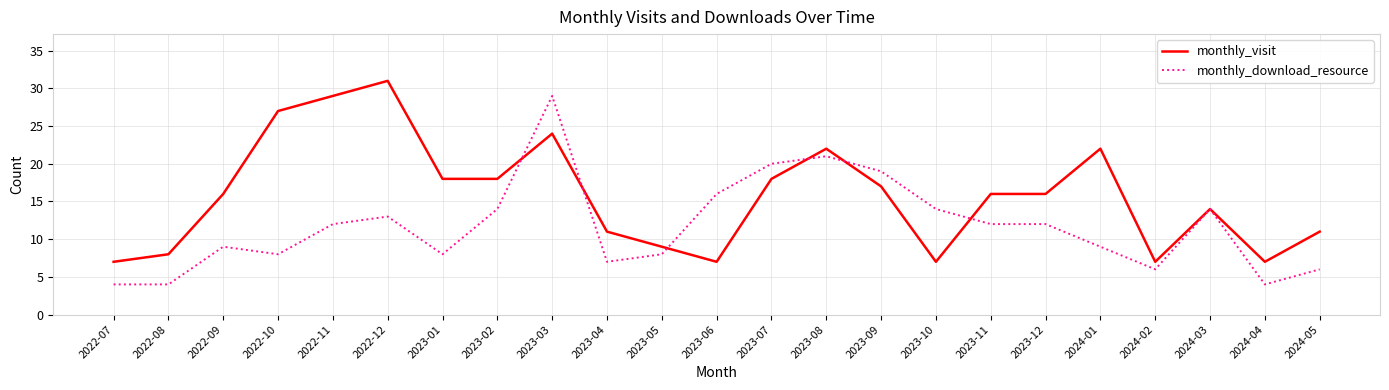

What is the sum of all monthly_download_resource values?

269